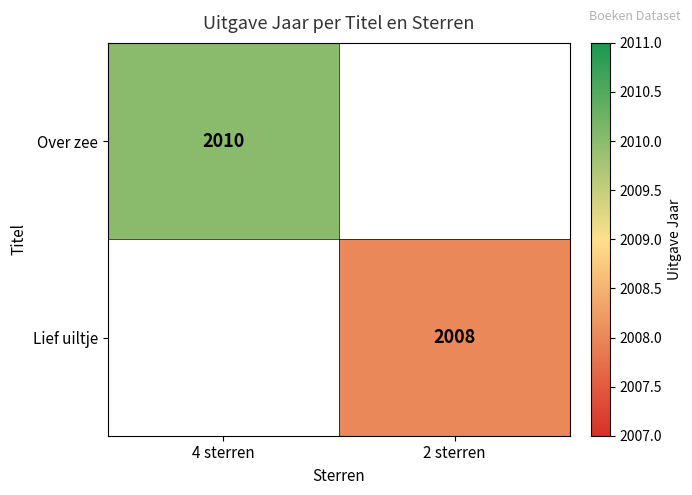

Is it true that Over zee equals 635 at 4 sterren?

False